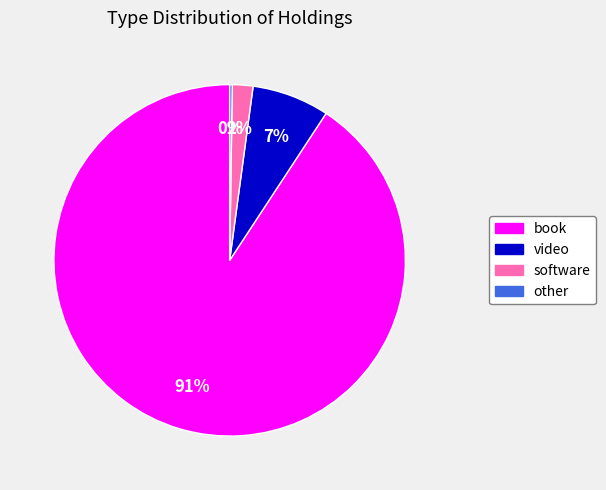

Does book represent more than half of the total?

Yes